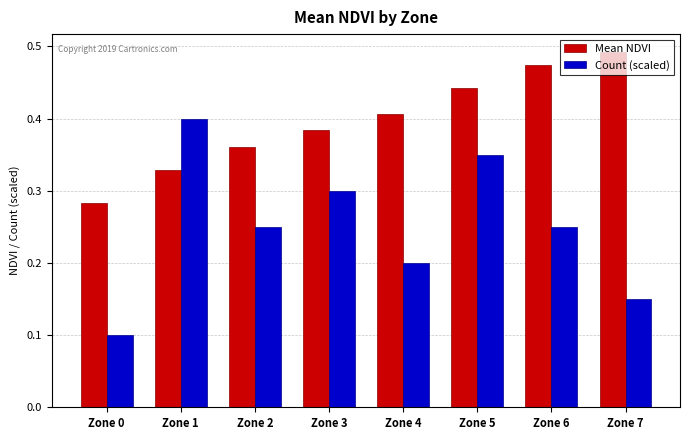

Which category has the highest value in the Count (scaled) series?

Zone 1